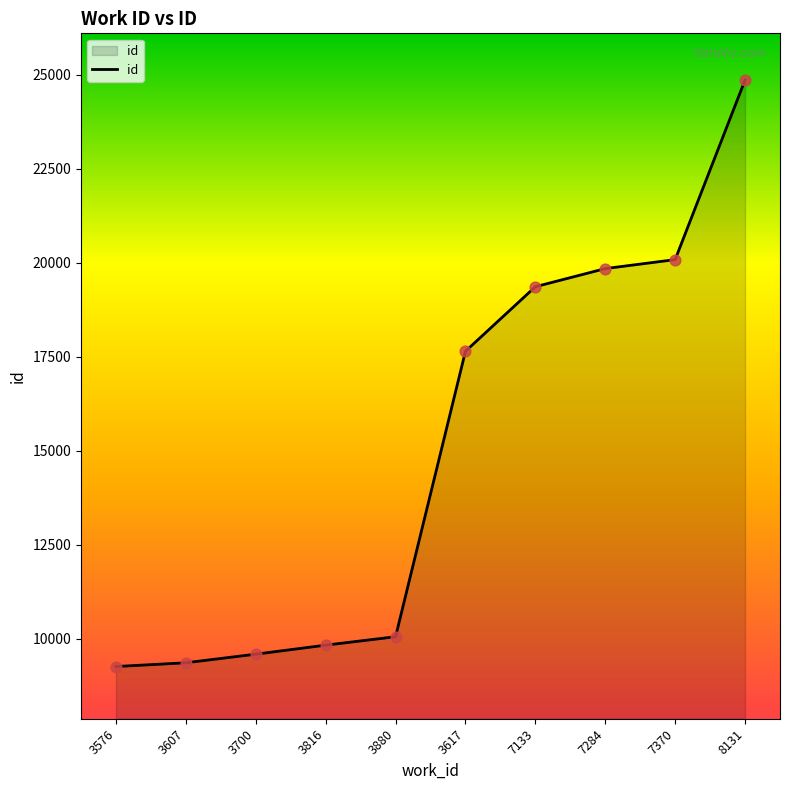

Between 3816 and 8131, which is larger?

8131